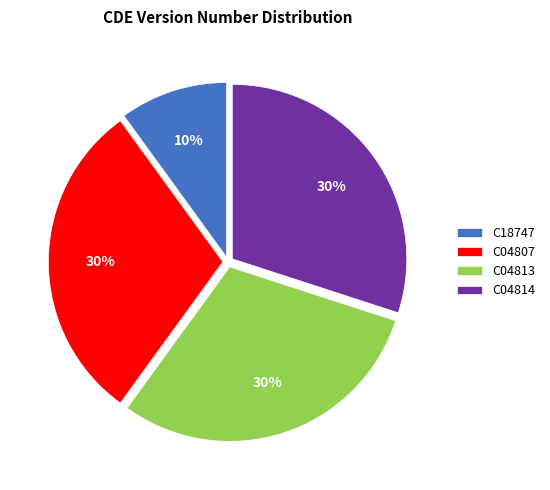

Between C18747 and C04807, which is larger?

C04807